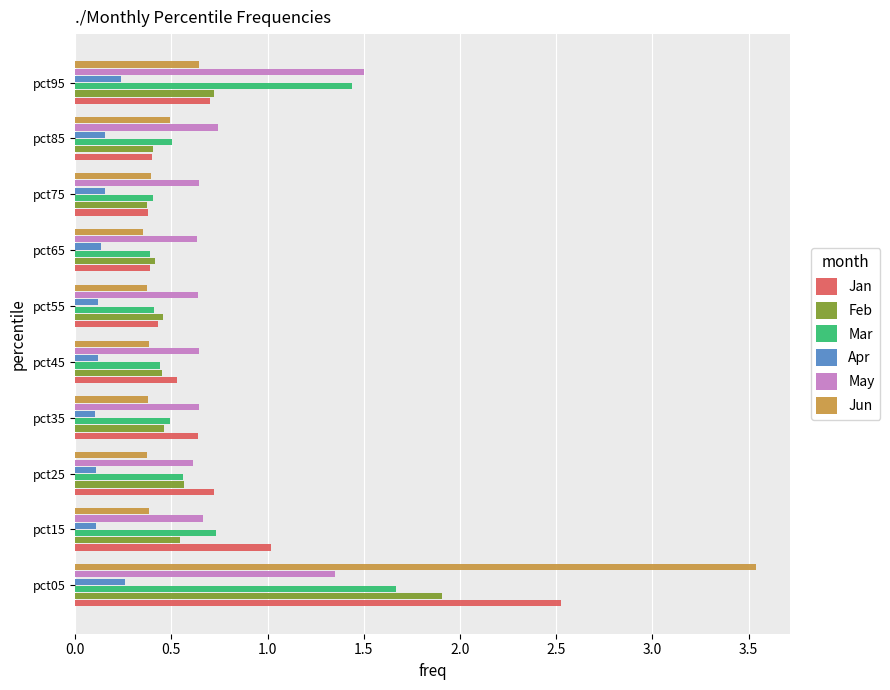

Is it true that Jun equals 0.4 at pct65?

True